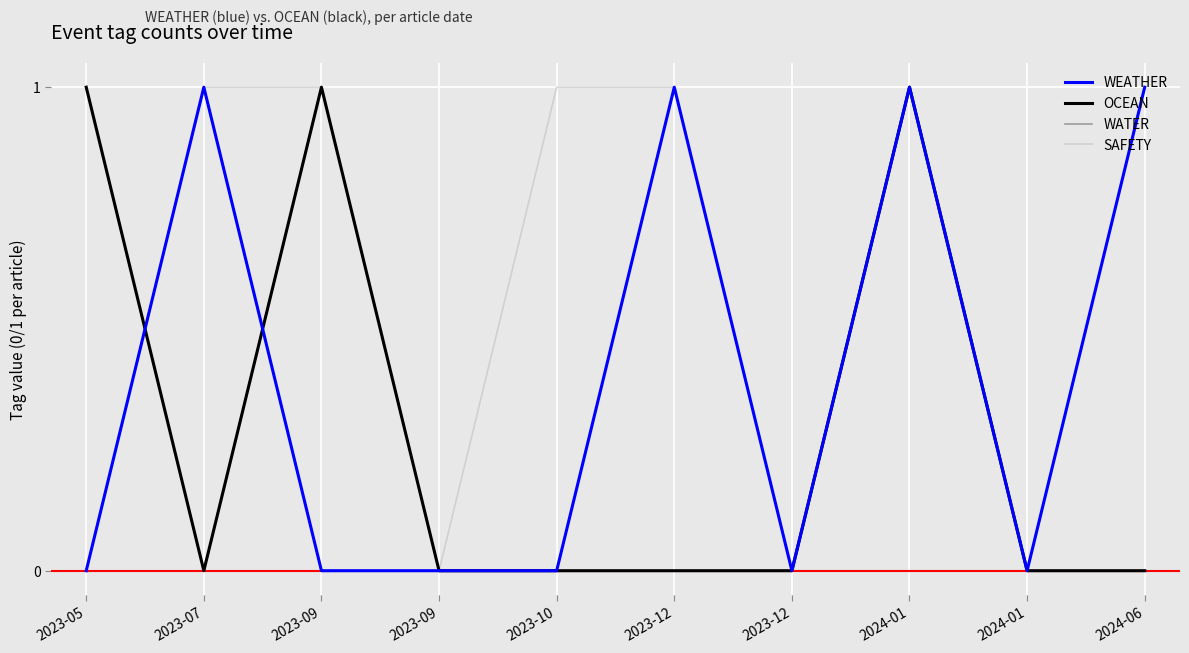

Reading right to left, transcribe all the data shown in this chart.

WEATHER: 2024-06=1	2024-01=0	2024-01=1	2023-12=0	2023-12=1	2023-10=0	2023-09=0	2023-09=0	2023-07=1	2023-05=0
OCEAN: 2024-06=0	2024-01=0	2024-01=1	2023-12=0	2023-12=0	2023-10=0	2023-09=0	2023-09=1	2023-07=0	2023-05=1
WATER: 2024-06=0	2024-01=0	2024-01=1	2023-12=0	2023-12=0	2023-10=0	2023-09=0	2023-09=0	2023-07=1	2023-05=0
SAFETY: 2024-06=0	2024-01=0	2024-01=0	2023-12=0	2023-12=1	2023-10=1	2023-09=0	2023-09=1	2023-07=1	2023-05=0